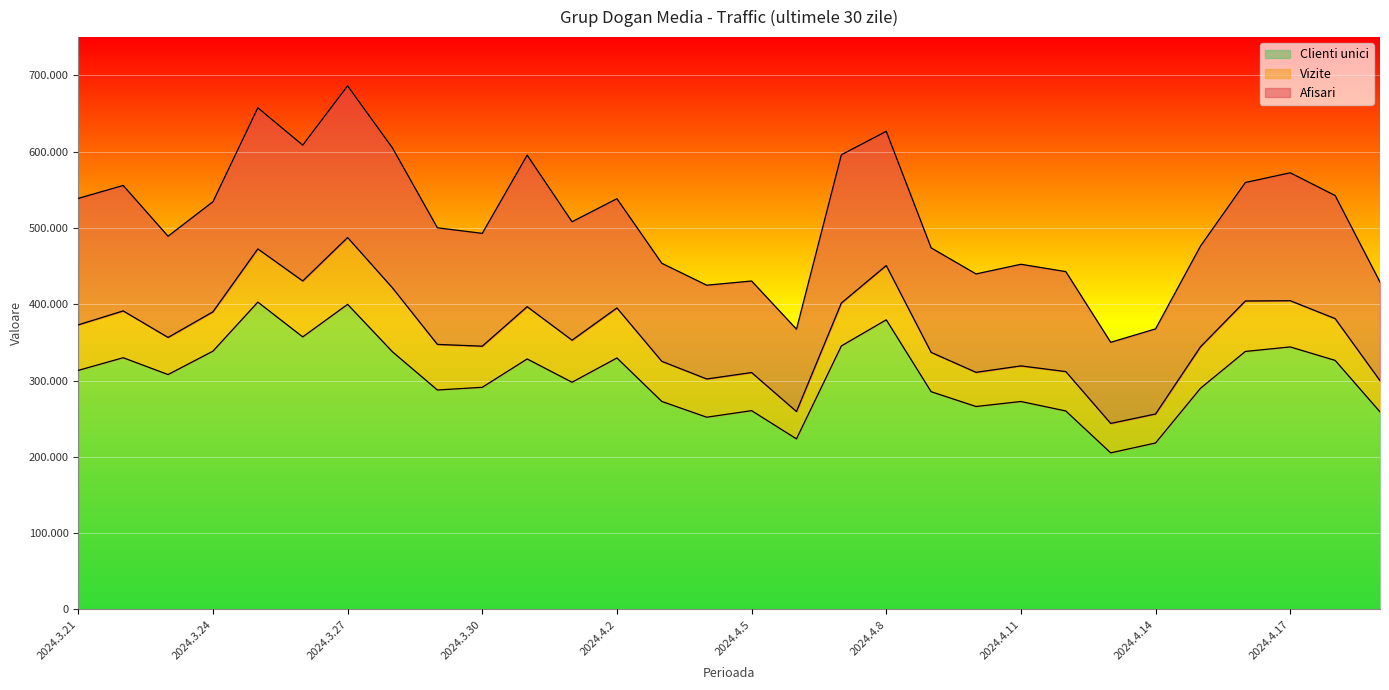

What are all the series names shown in the legend?

Clienti unici, Vizite, Afisari